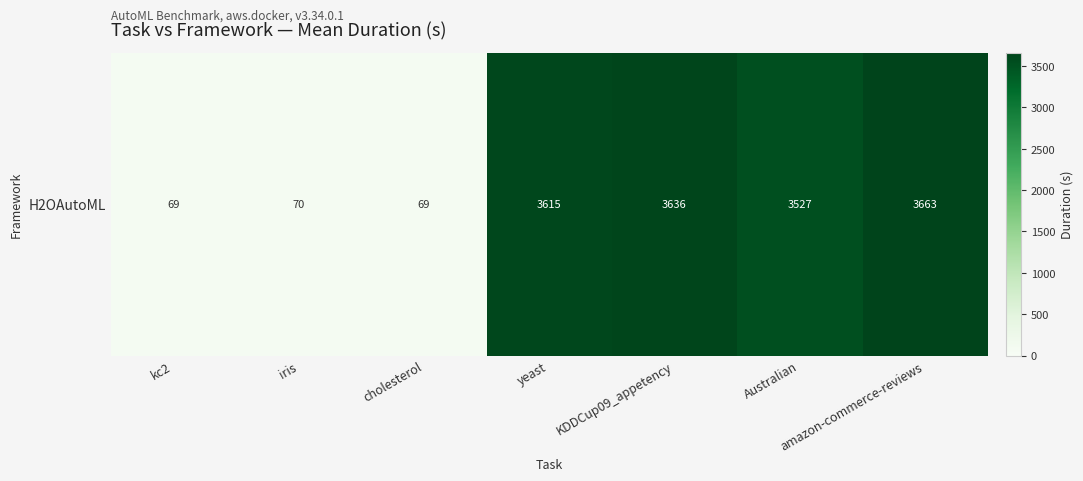

What is the change in value from yeast to amazon-commerce-reviews?

+48.3